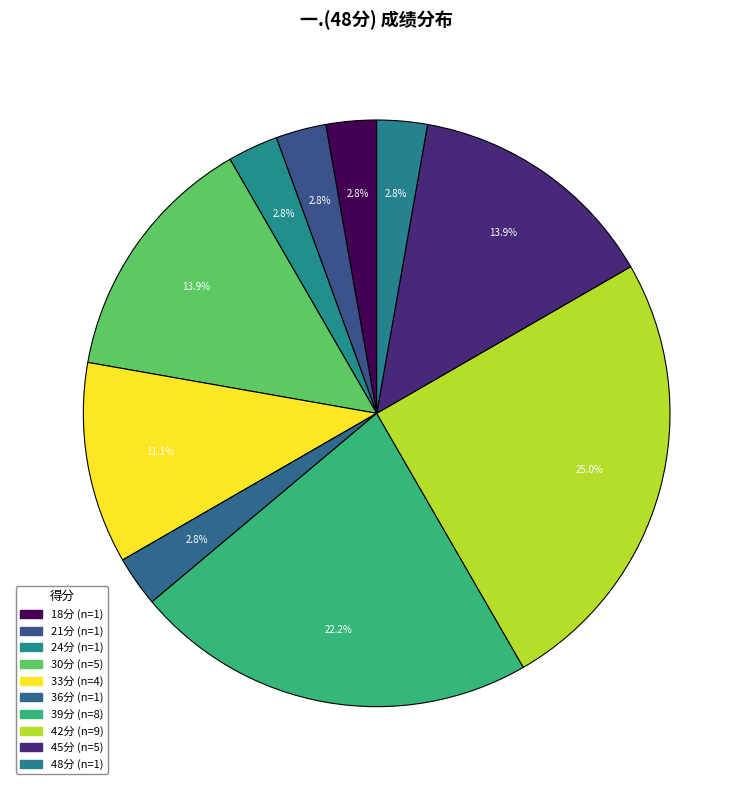

How many segments does this pie chart have?

10